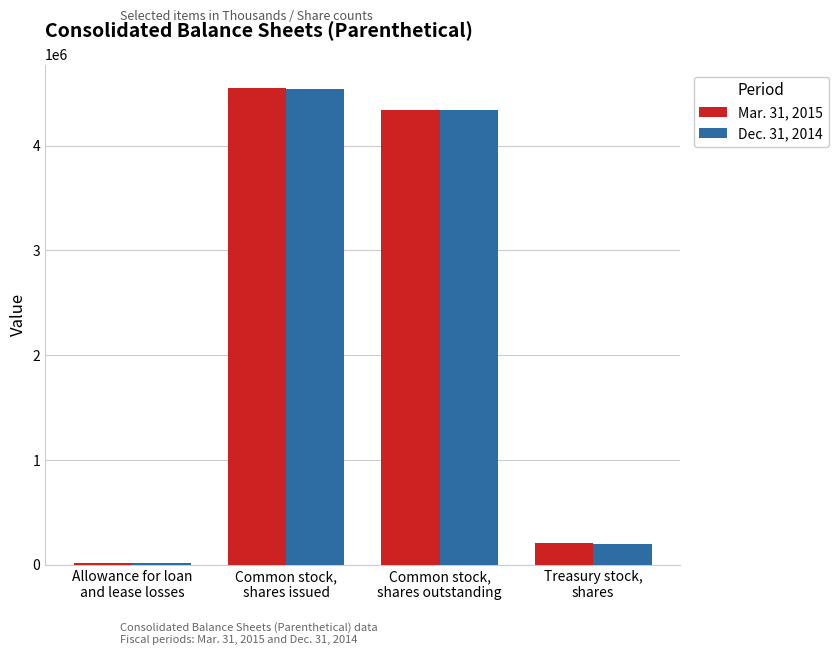

What is the difference between the maximum and minimum values in the Mar. 31, 2015 series?

4531838